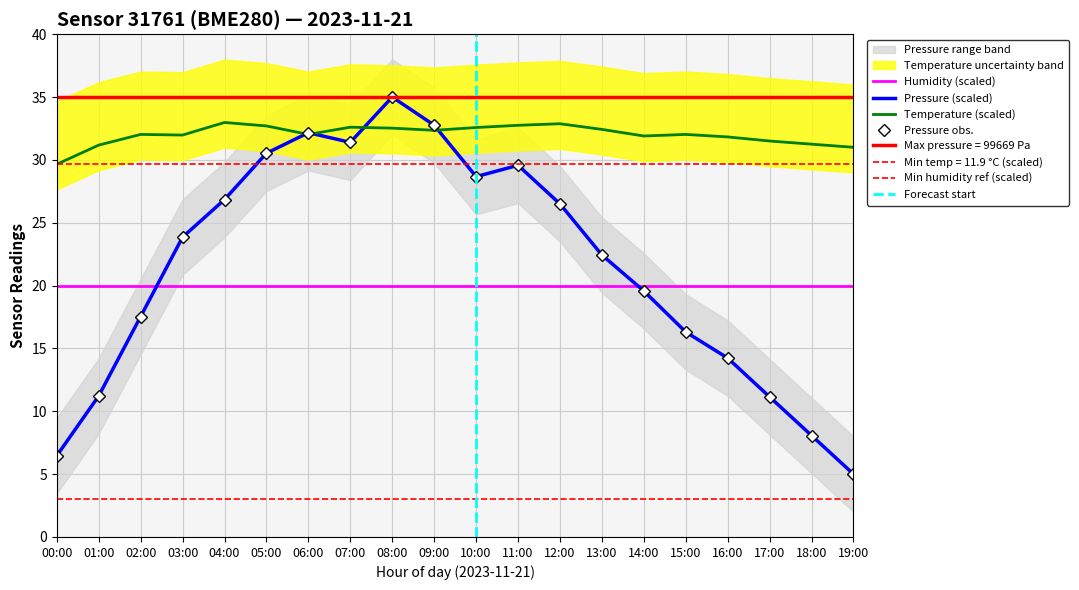

What position from the left is 19:00?

20